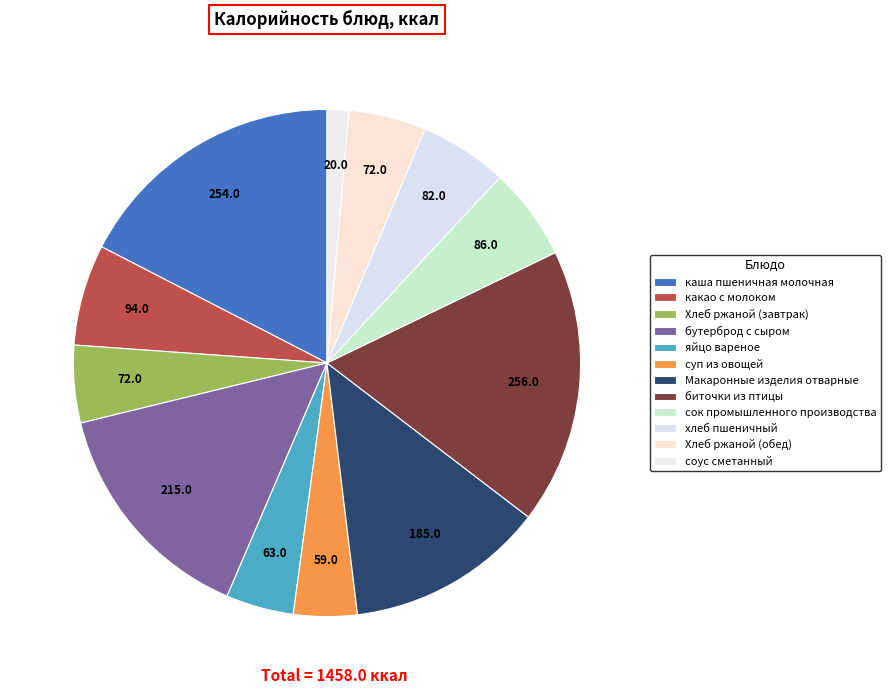

Count the number of slices in the pie.

12